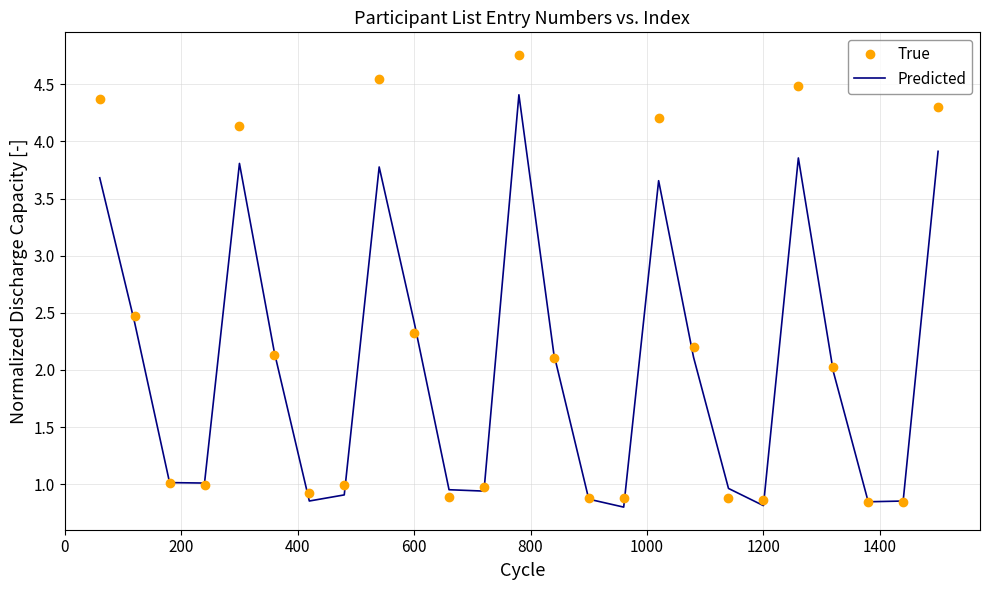

What is the greatest value displayed?

4.8